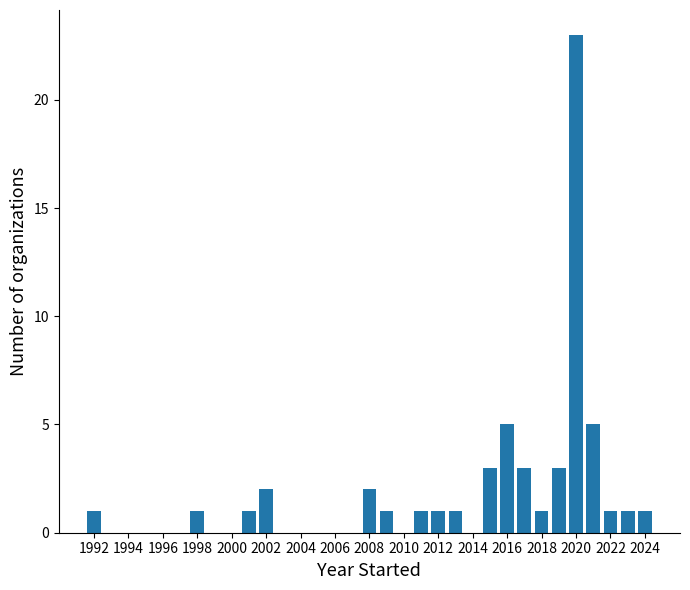

Which range on the x-axis has the tallest bar?

2019.5 to 2020.5